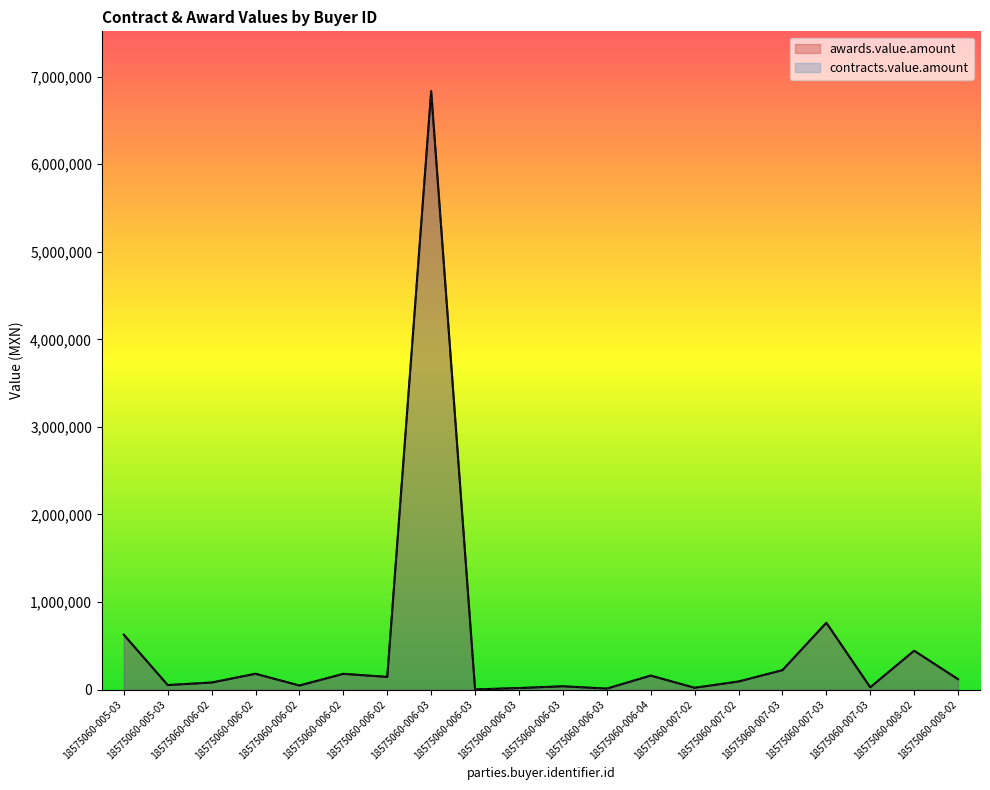

True or false: contracts.value.amount and awards.value.amount intersect in this chart.

False